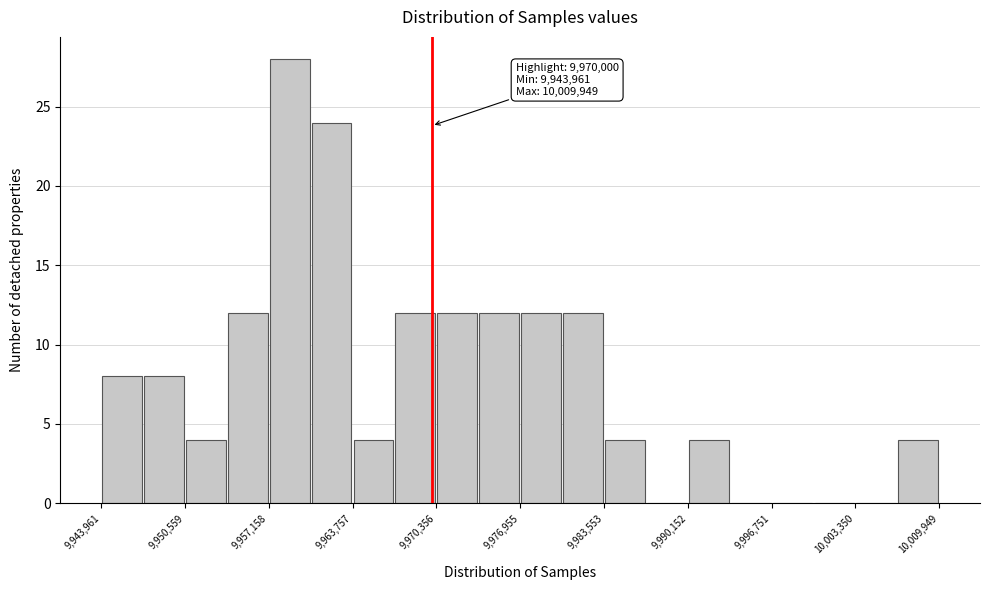

Read against the x-axis, roughly where is the centre of the tallest bar?

9959000